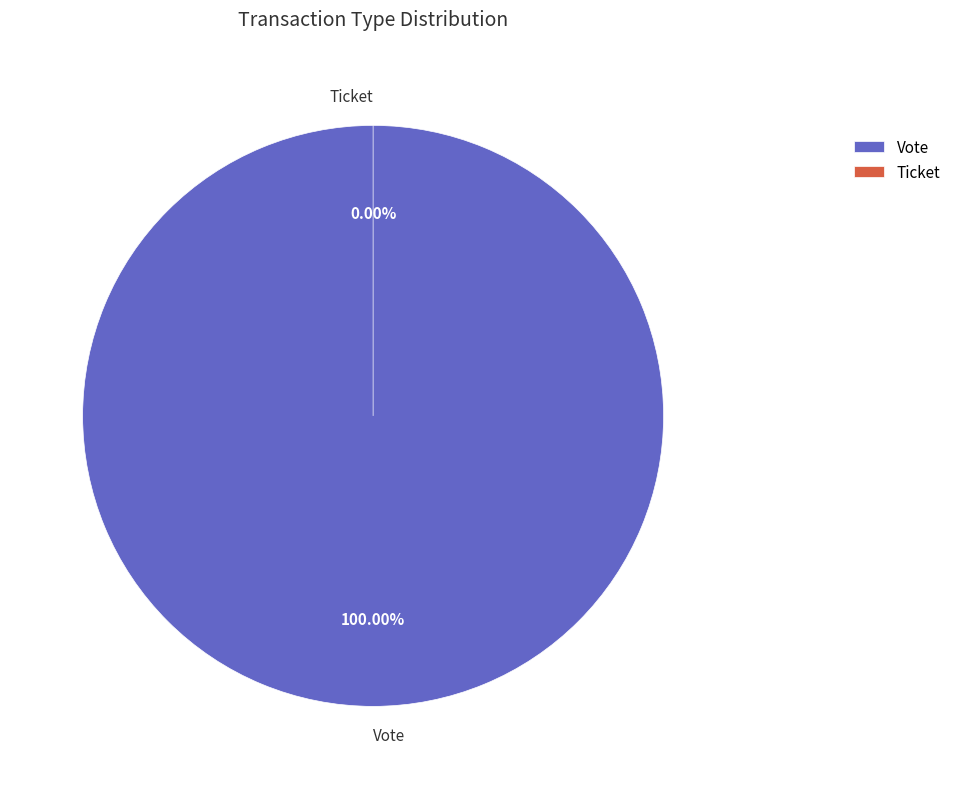

Which category accounts for the majority?

Vote